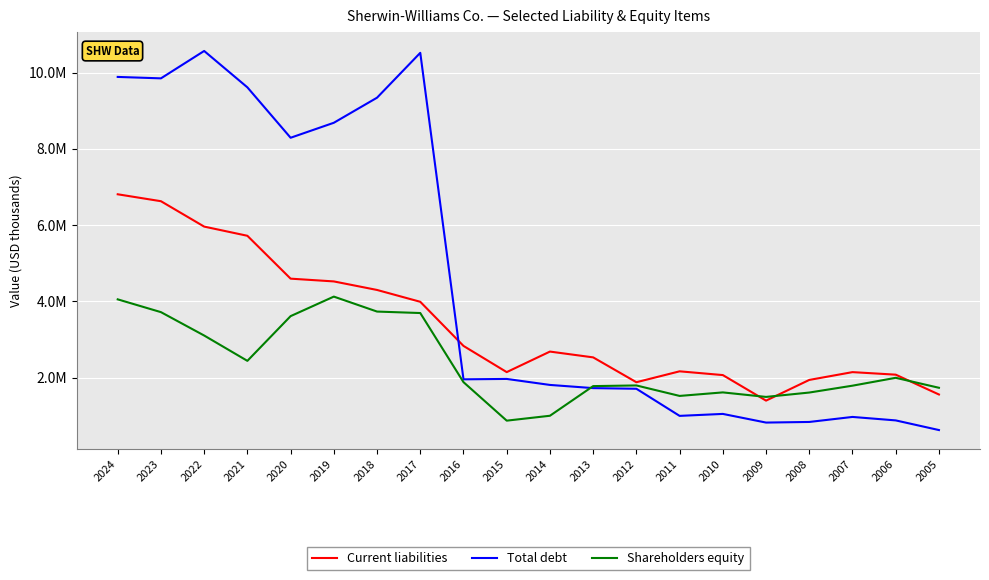

Is it true that Total debt equals 272313 at 2011?

False